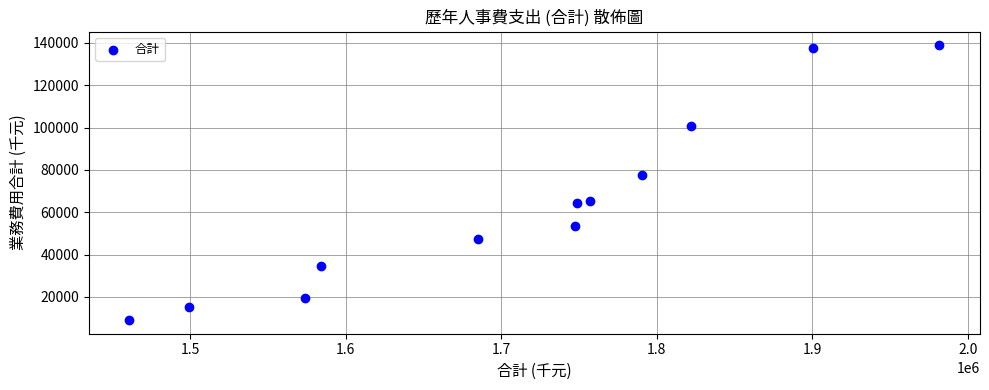

What Y value in the scatter plot is closest to 73951?

77444